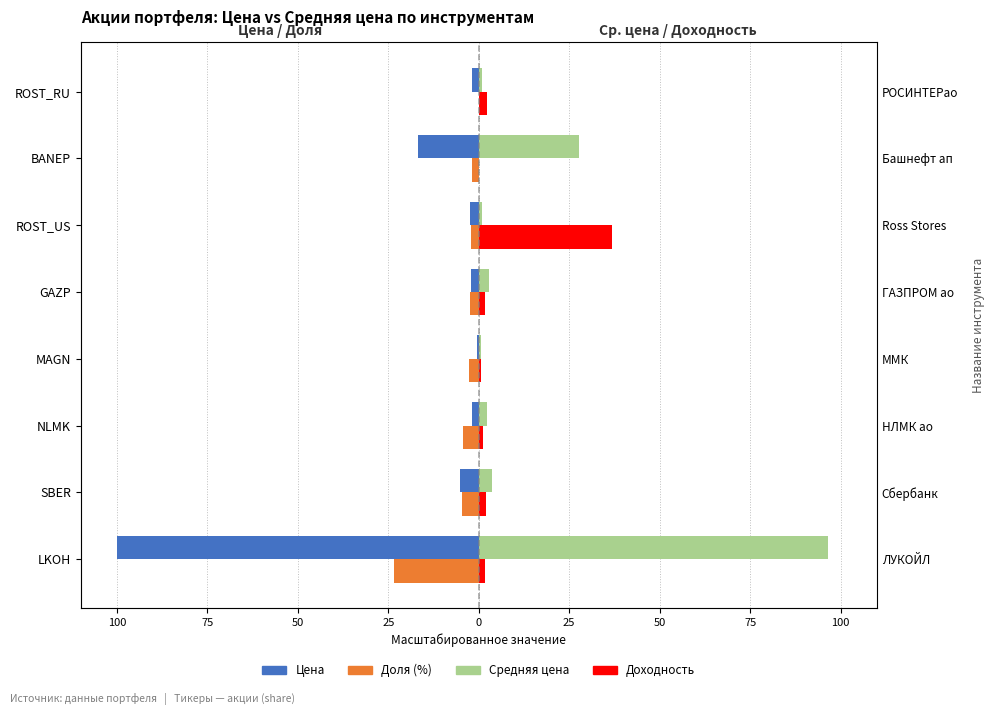

Rank the series at 25 from highest to lowest value.

Средняя цена, Доходность, Цена, Доля (%)